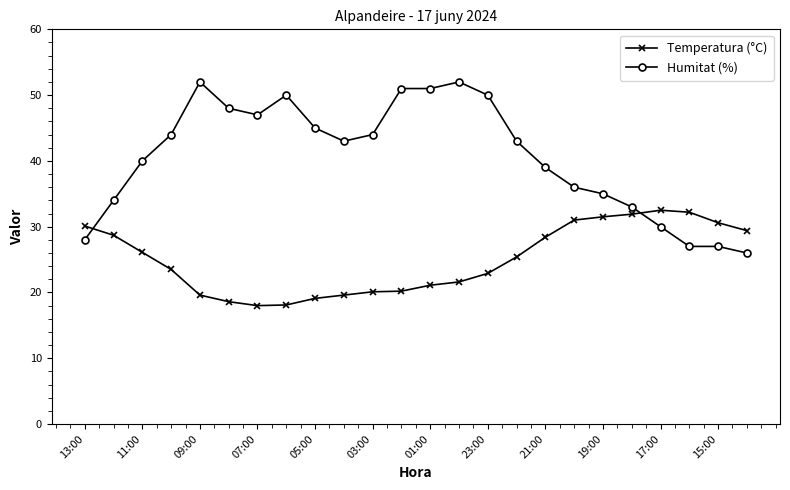

List the series in order of their peak value, lowest first.

Temperatura (°C), Humitat (%)